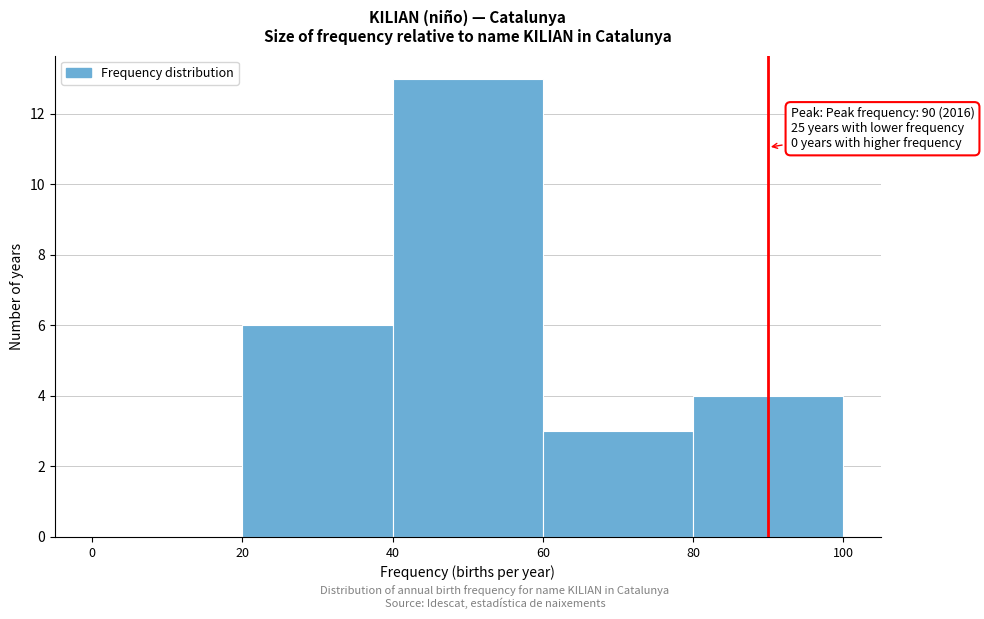

Over which range of the x-axis is the bar tallest?

40 to 60